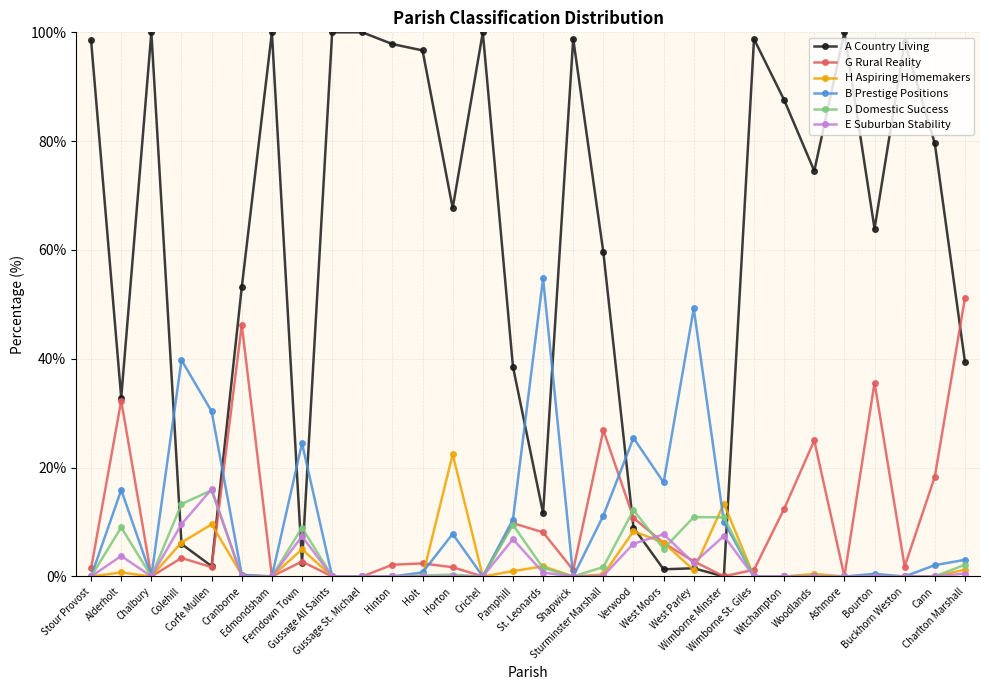

How many values in the A Country Living series are below 74?

15